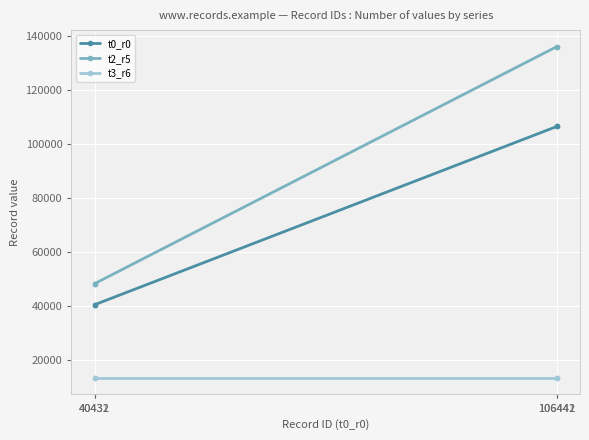

What is the greatest value displayed?

136004